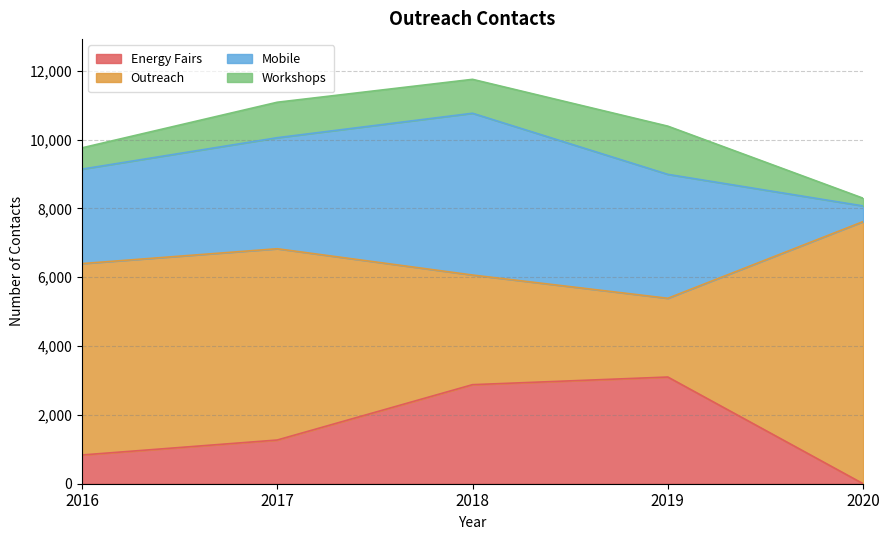

What is the sum of all Workshops values?

4261